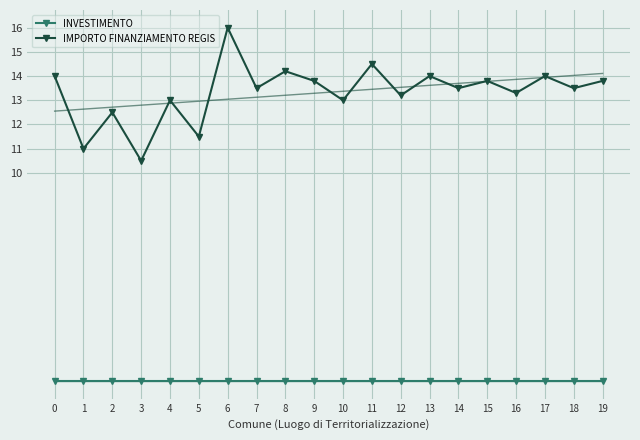

Rank the series at 5 from highest to lowest value.

IMPORTO FINANZIAMENTO REGIS, INVESTIMENTO